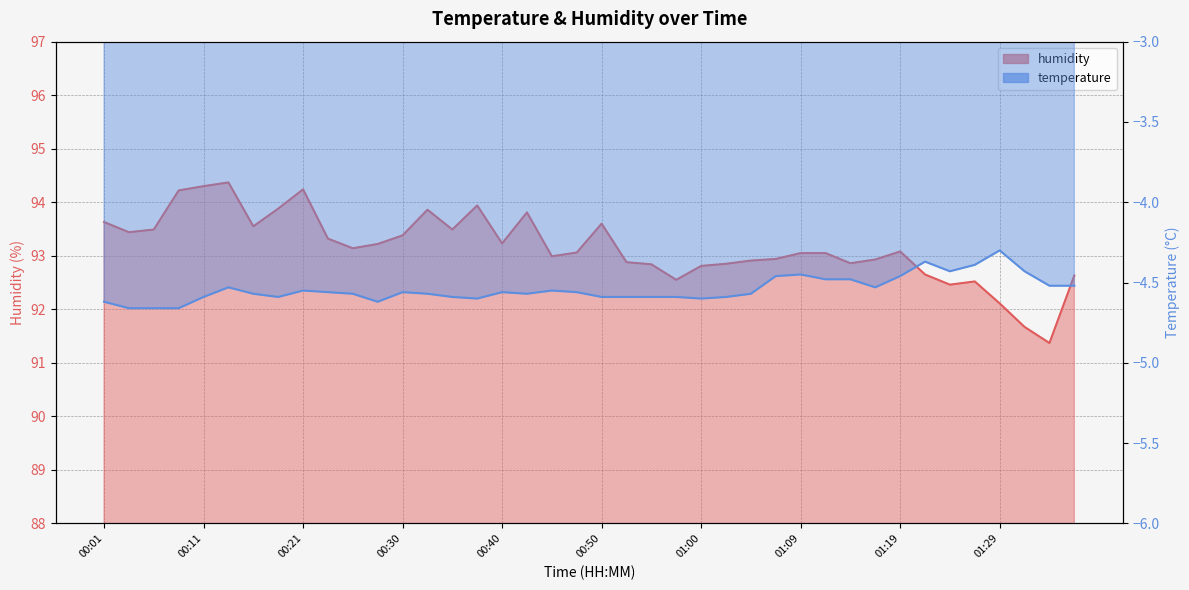

The humidity series shows 92.5 at 01:24. True or false?

True